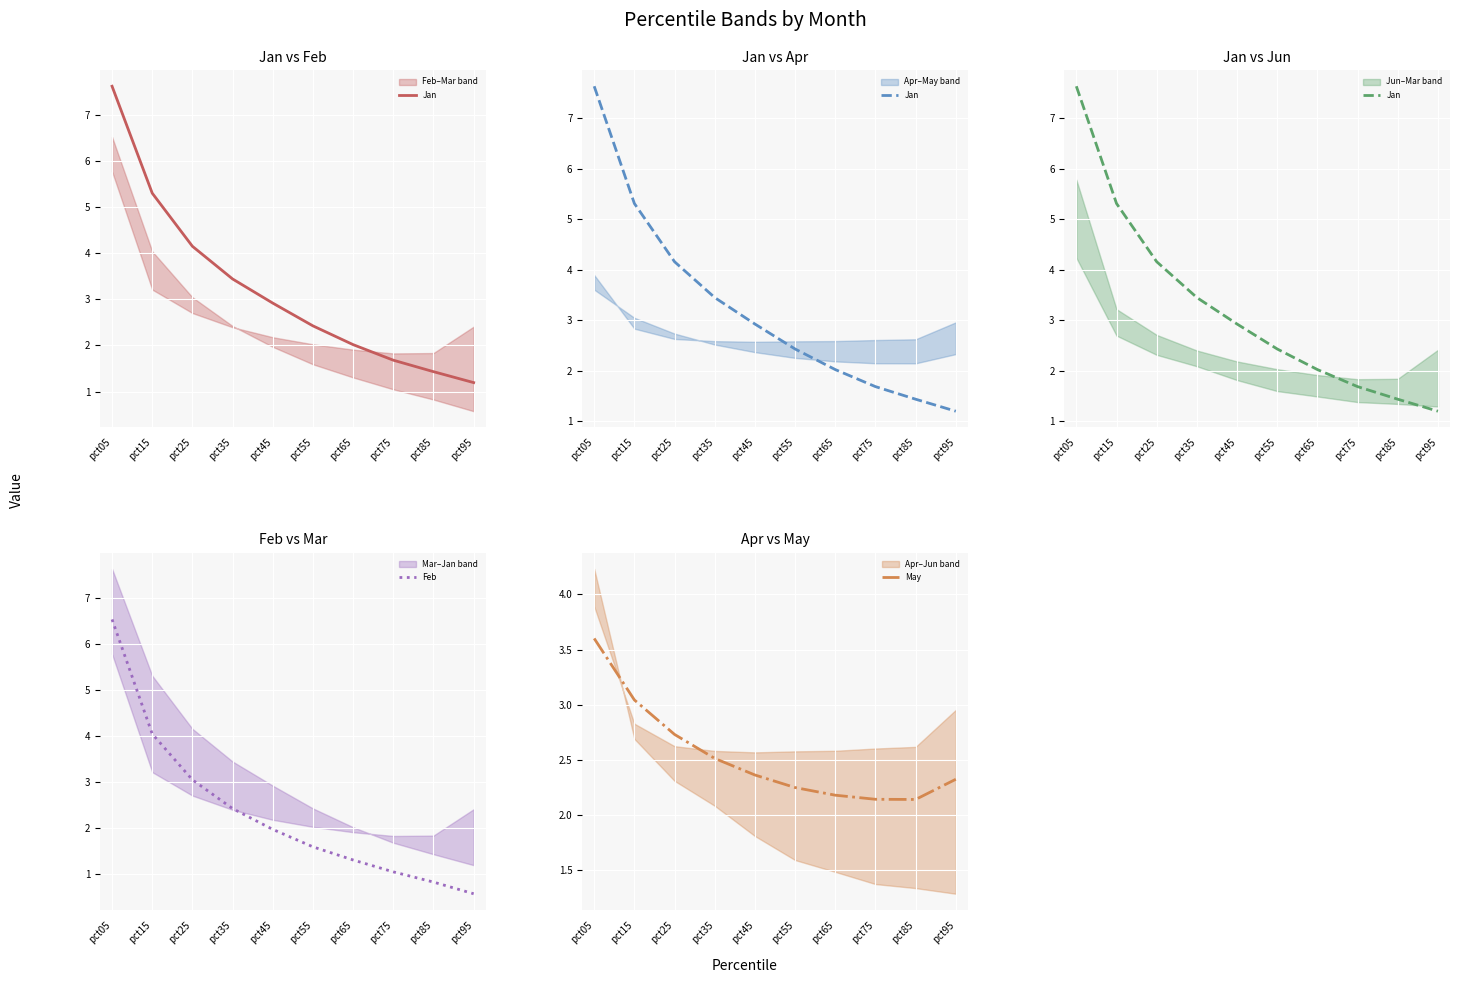

What is the value of the May point at the 10th from the left?

2.3